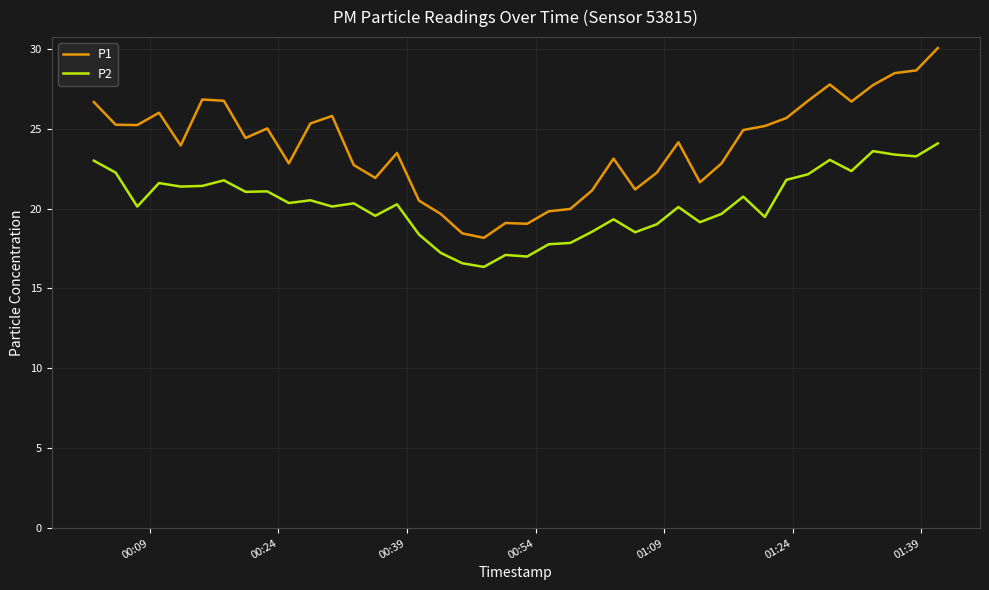

In P2, how many points are lower than both neighbors (excluding endpoints)?

13